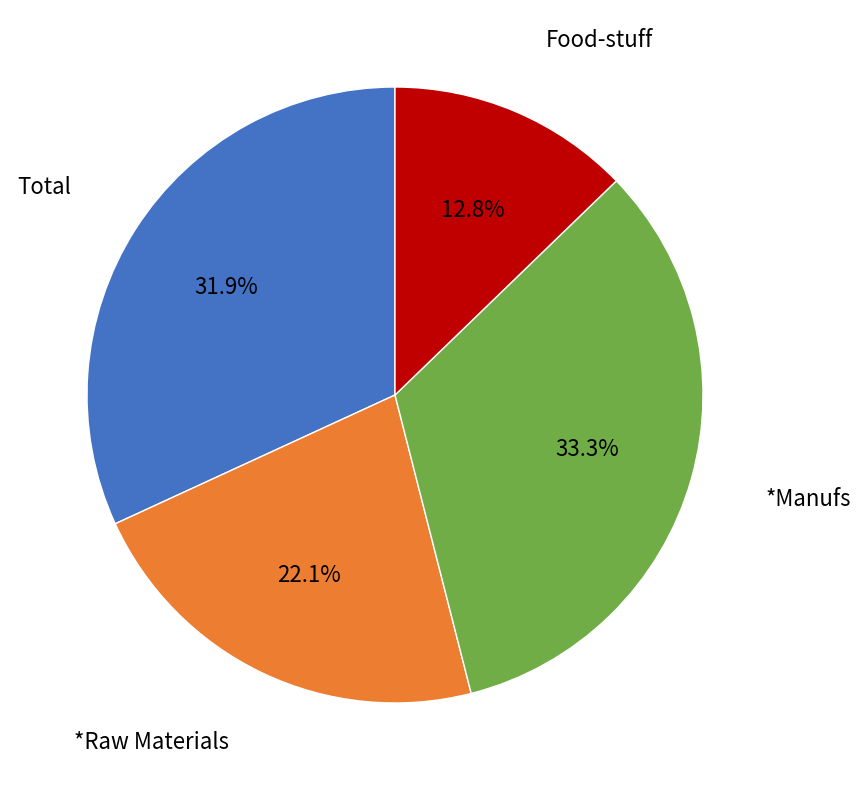

Does any single category account for the majority?

No